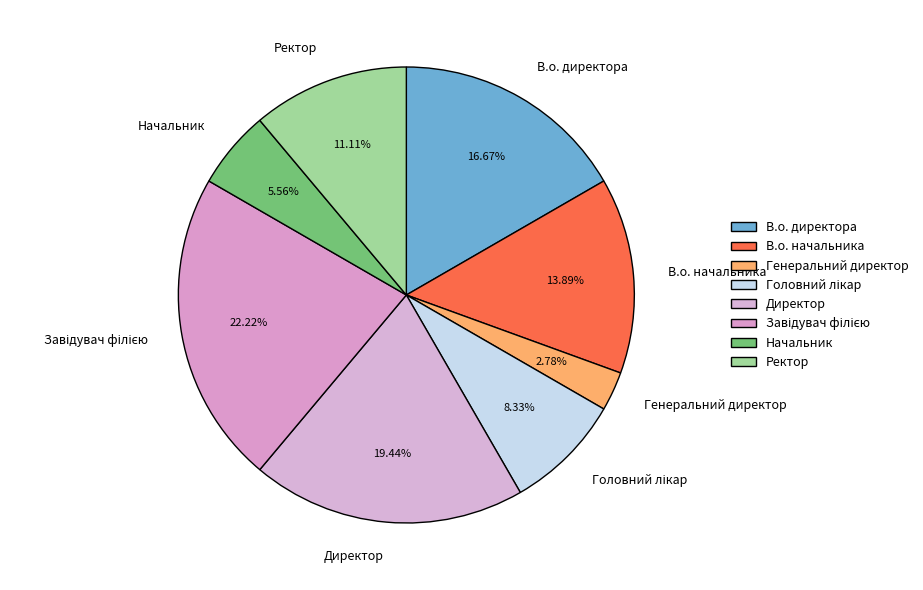

To the nearest percent, what portion does В.о. начальника represent?

14%